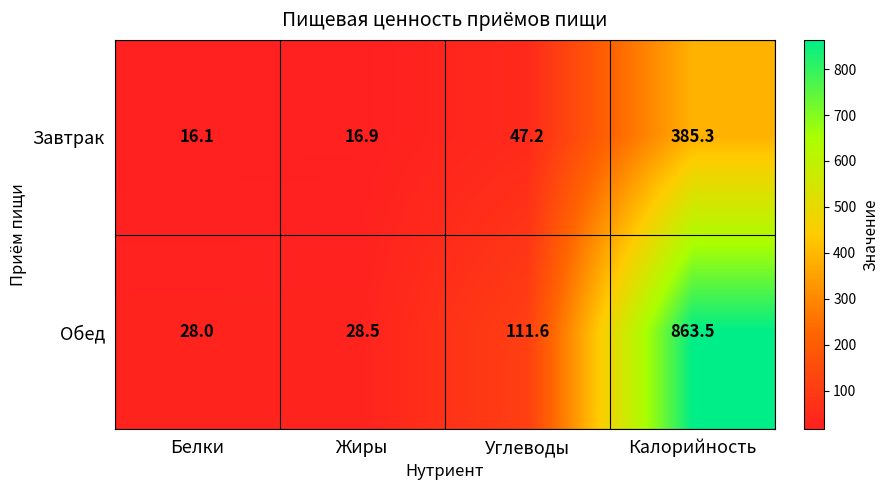

Reading left to right, extract all data points from this chart.

Завтрак: Белки=16.1	Жиры=16.9	Углеводы=47.2	Калорийность=385.3
Обед: Белки=28.0	Жиры=28.5	Углеводы=111.6	Калорийность=863.5